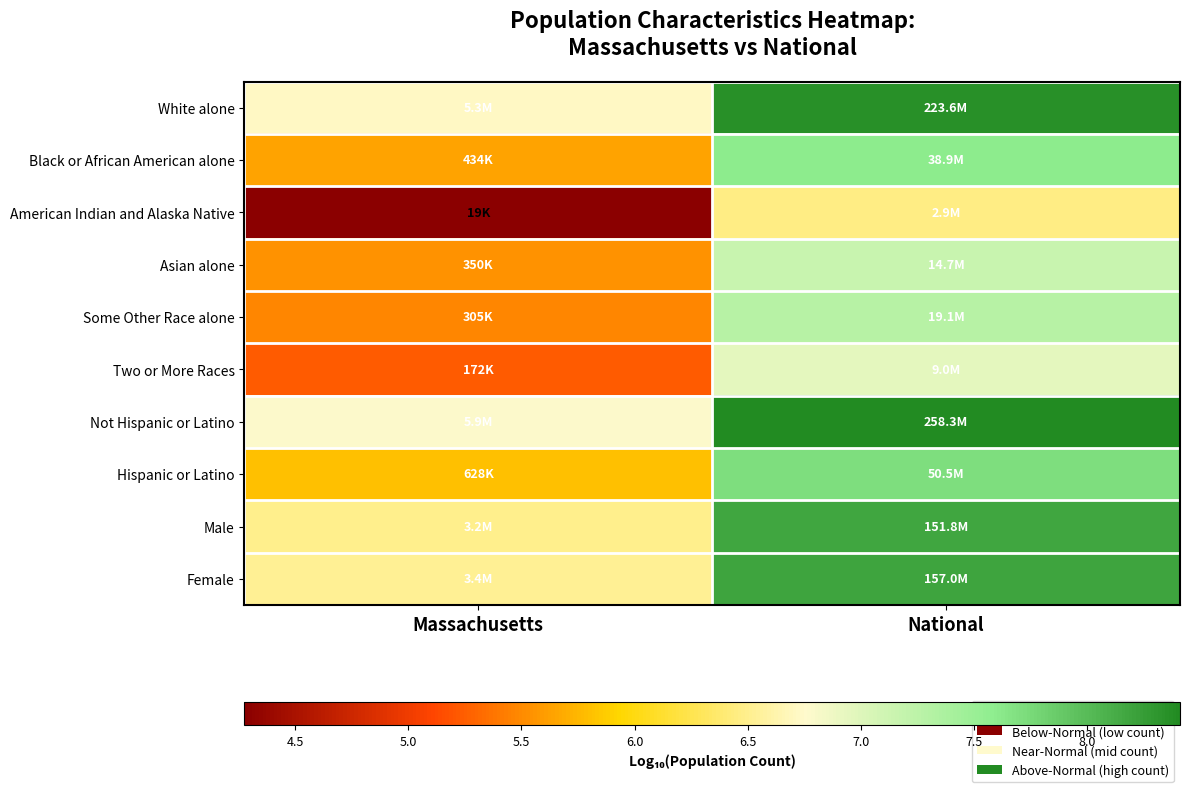

Reading left to right, what are all the values shown in this chart?

White alone: Massachusetts=6.7	National=8.3
Black or African American alone: Massachusetts=5.6	National=7.6
American Indian and Alaska Native: Massachusetts=4.3	National=6.5
Asian alone: Massachusetts=5.5	National=7.2
Some Other Race alone: Massachusetts=5.5	National=7.3
Two or More Races: Massachusetts=5.2	National=7.0
Not Hispanic or Latino: Massachusetts=6.8	National=8.4
Hispanic or Latino: Massachusetts=5.8	National=7.7
Male: Massachusetts=6.5	National=8.2
Female: Massachusetts=6.5	National=8.2